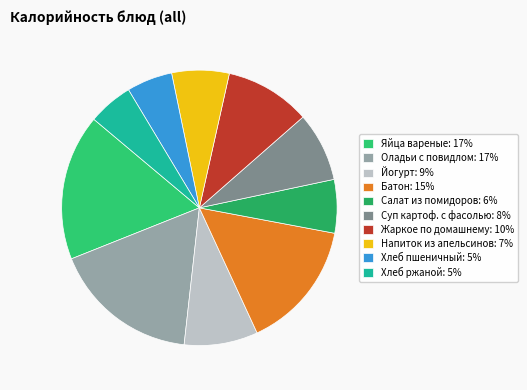

To the nearest percent, what portion does Напиток из апельсинов represent?

7%